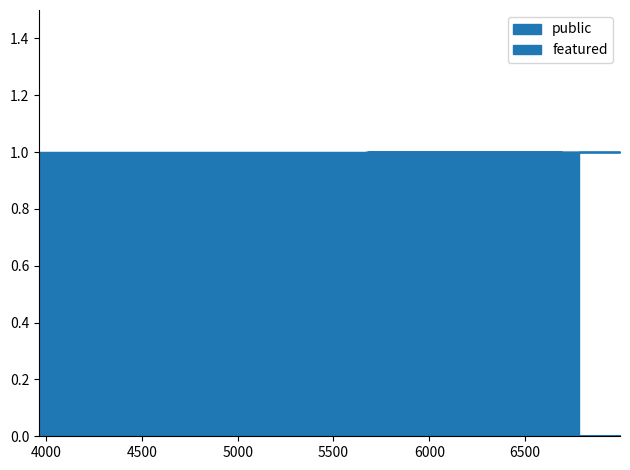

What are all the series names shown in the legend?

public, featured